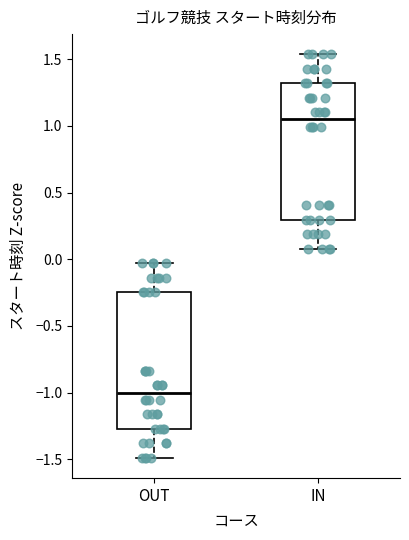

Reading left to right, transcribe this box plot: for each box, give where its median line is, the range the box spans, and where its two whiskers end, as read against the y-axis. The values are not printed on the chart, so give them approximately, as read against the axis.

OUT: median -1.00, box -1.25 to -0.25, whiskers -1.50 to -0.05
IN: median 1.05, box 0.30 to 1.30, whiskers 0.10 to 1.55